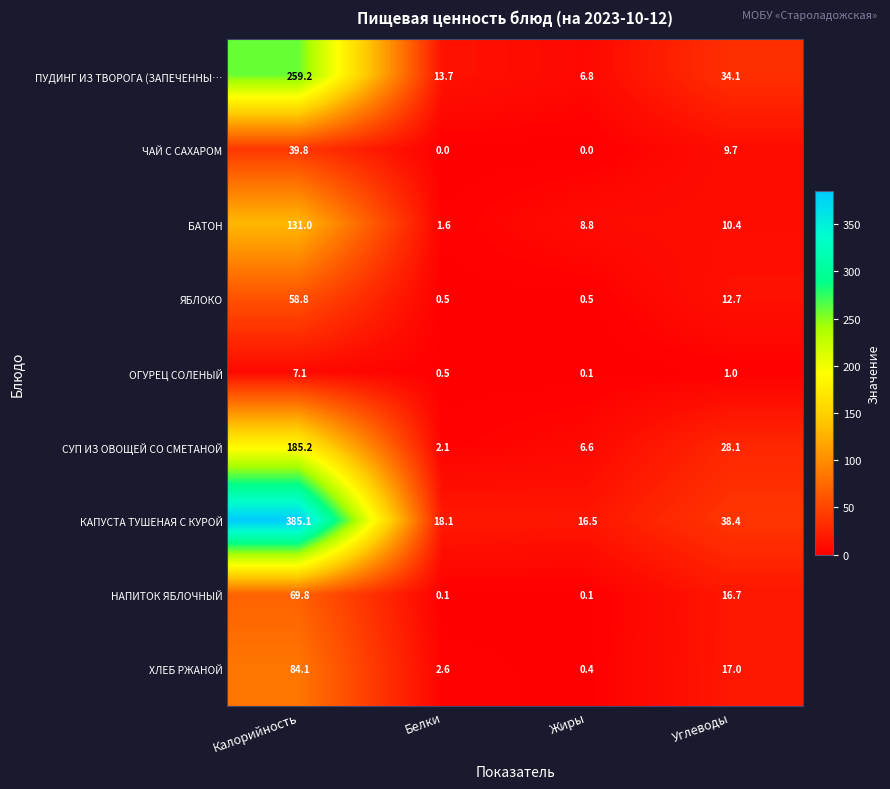

The value of БАТОН at Белки is 0.5. True or false?

False